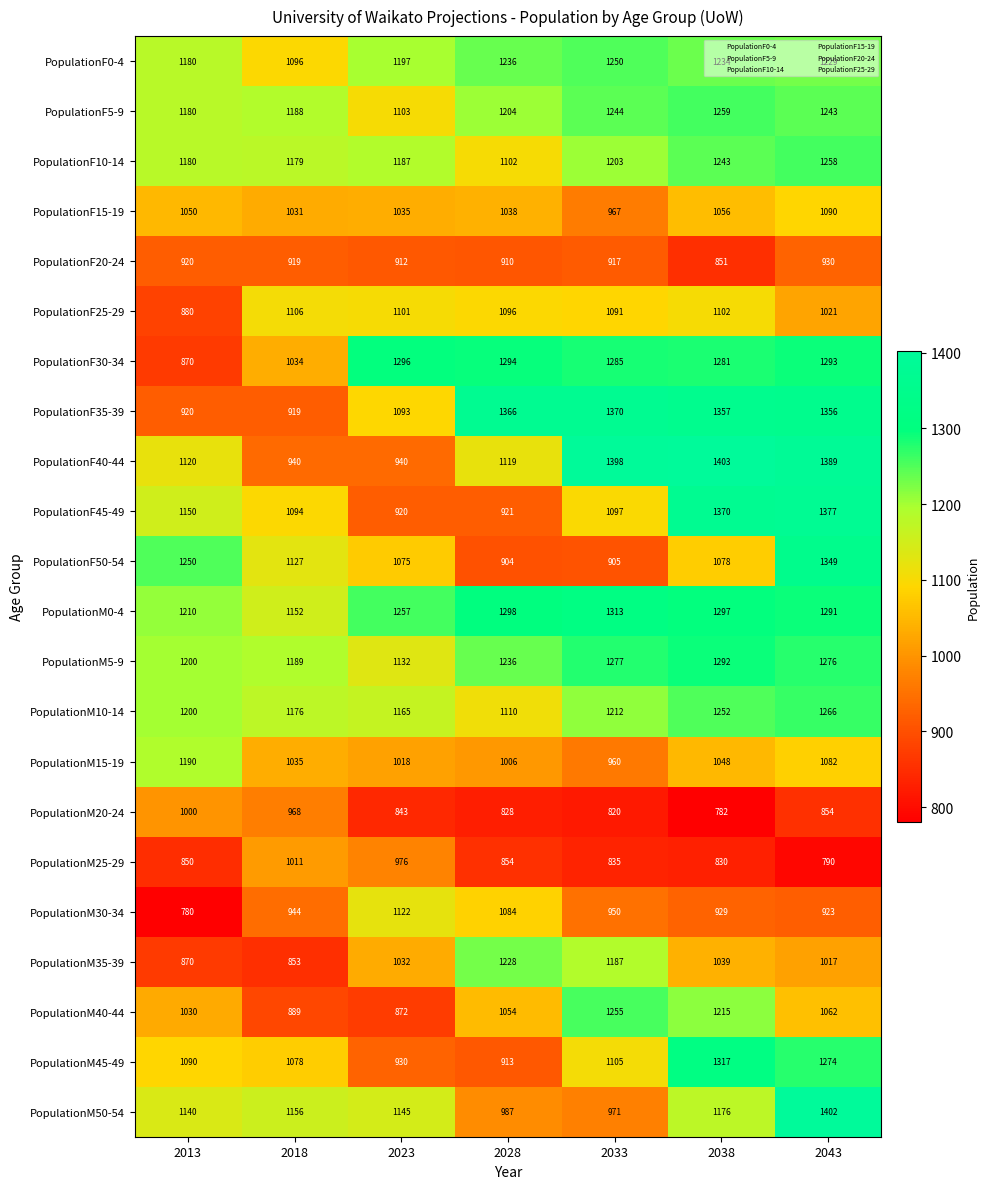

What is the smallest value displayed?

780